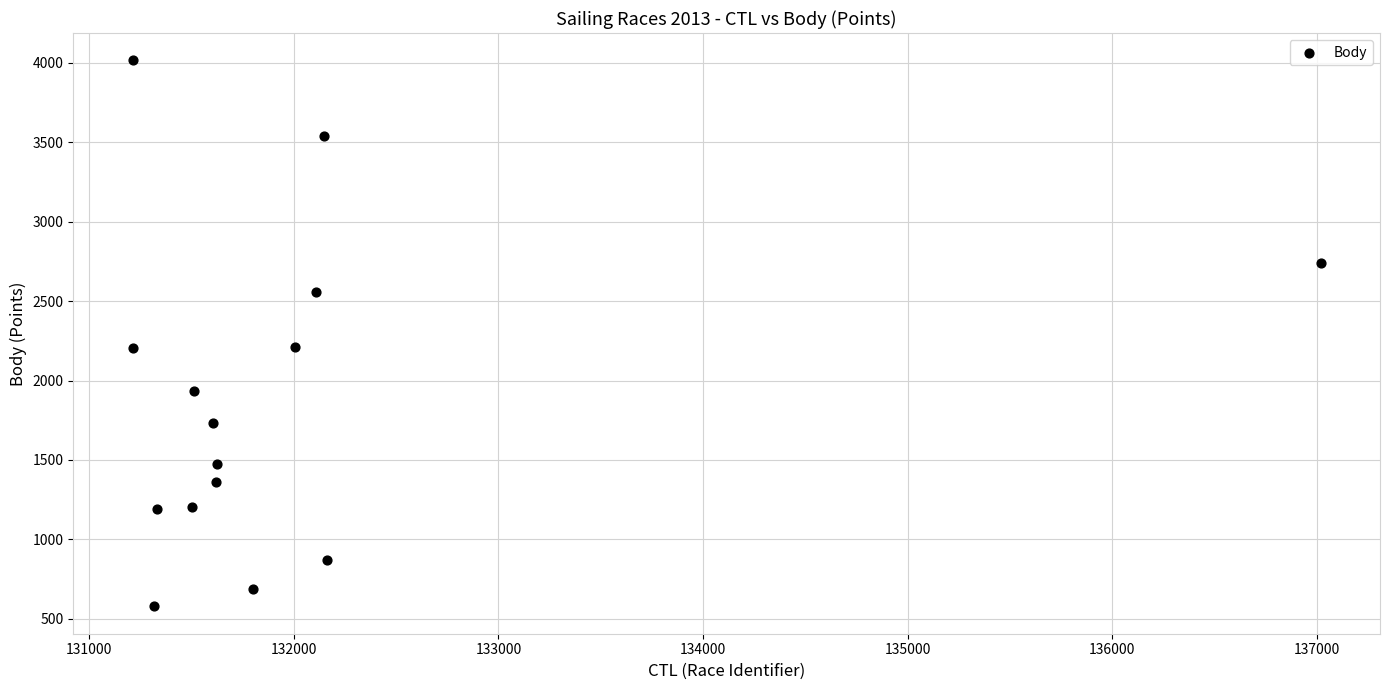

What is the range of X values (max minus min)?

5806